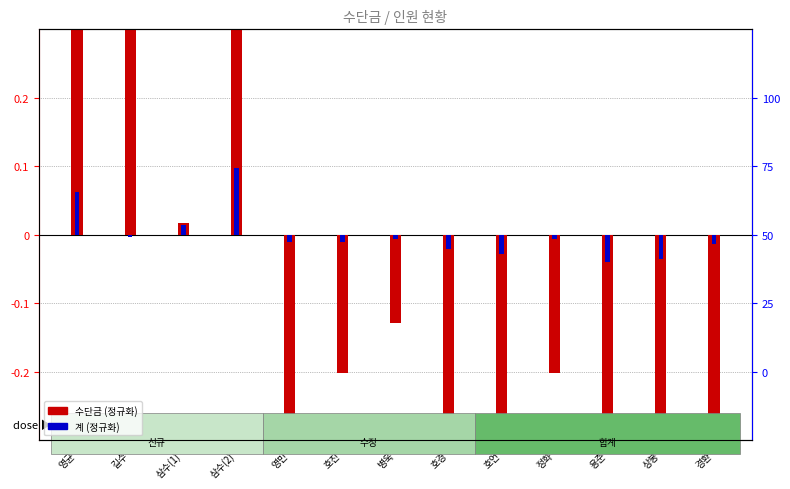

Are the bars horizontal?

No